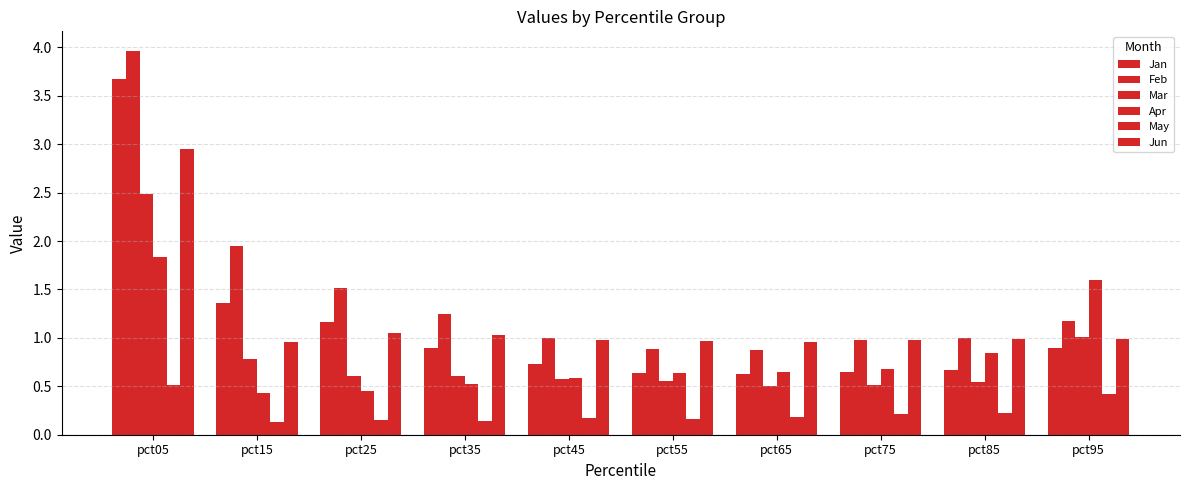

Does the chart contain any negative values?

No